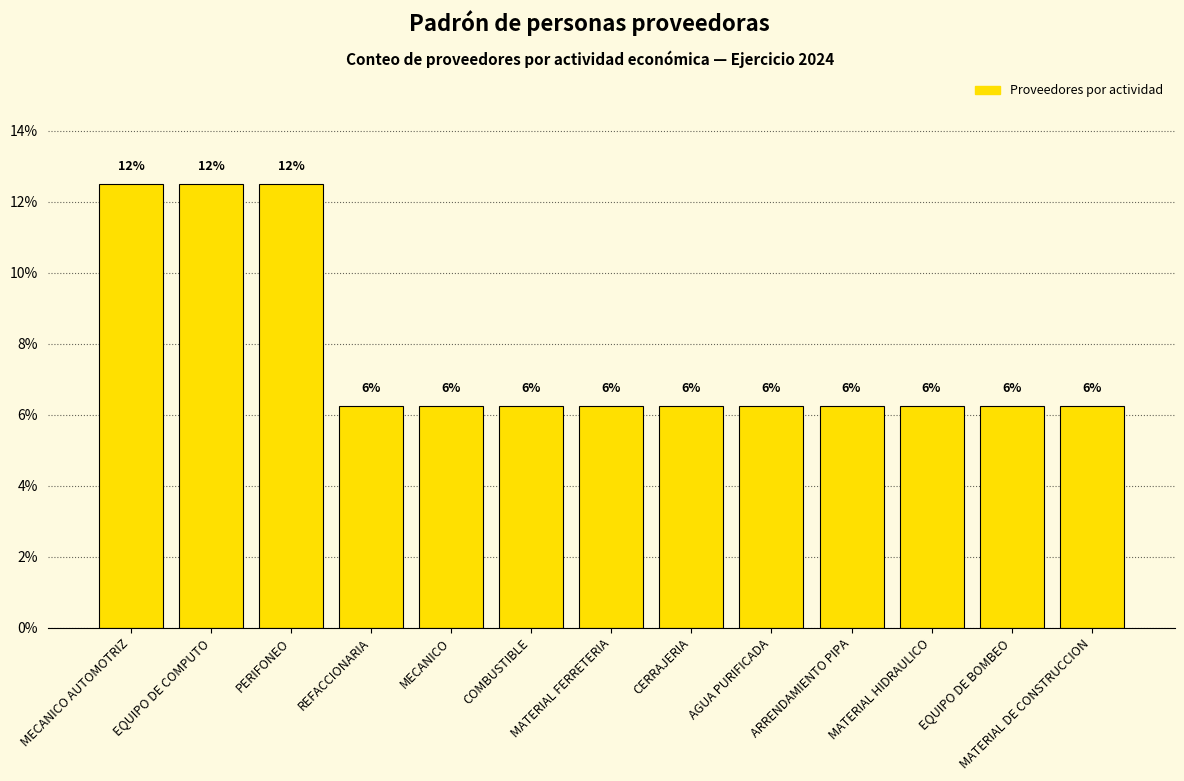

How many bars are there in total?

13